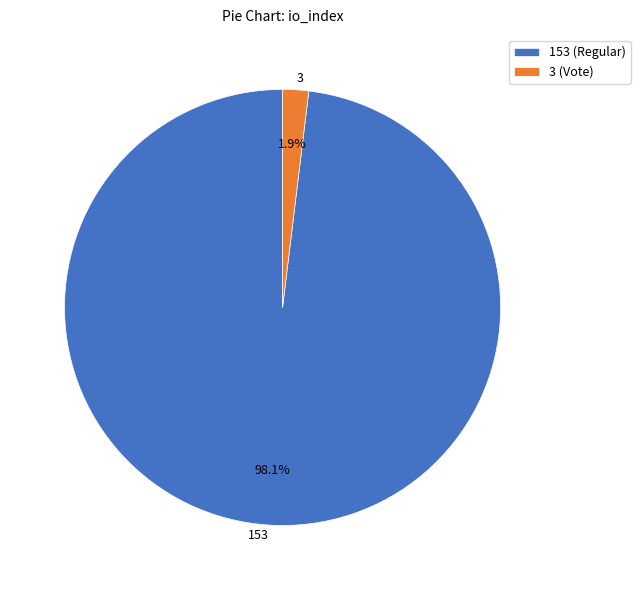

Does 153 account for over 50% of the chart?

Yes